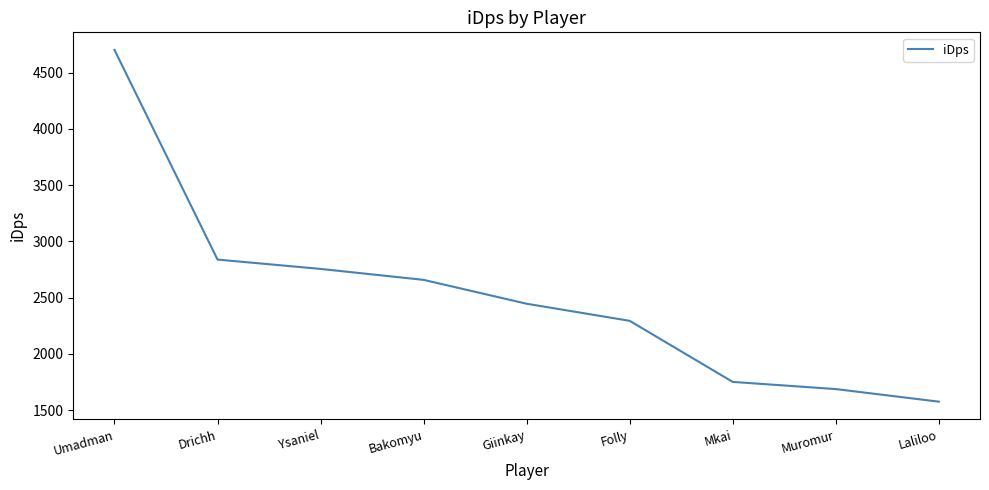

What is the maximum value shown in the chart?

4701.2